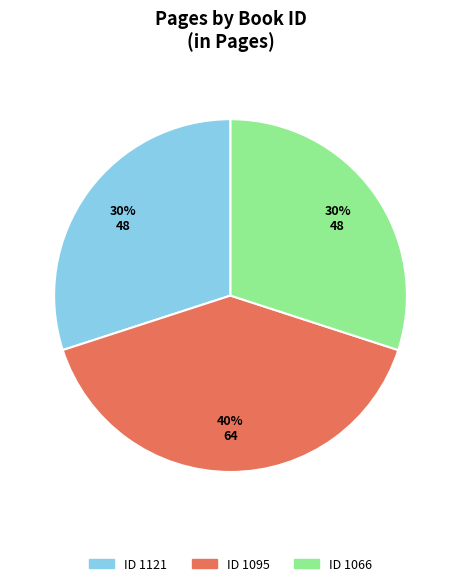

What is the smallest slice in the pie chart?

1121